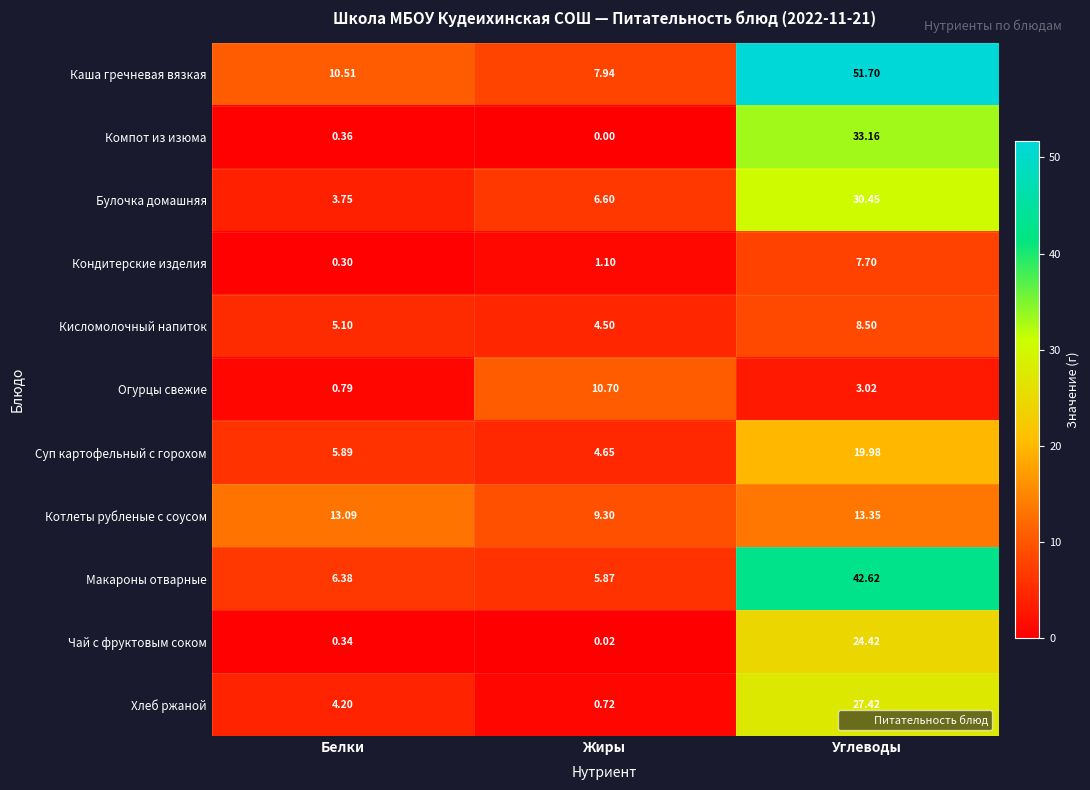

At which label is Кондитерские изделия closest to 4?

Жиры